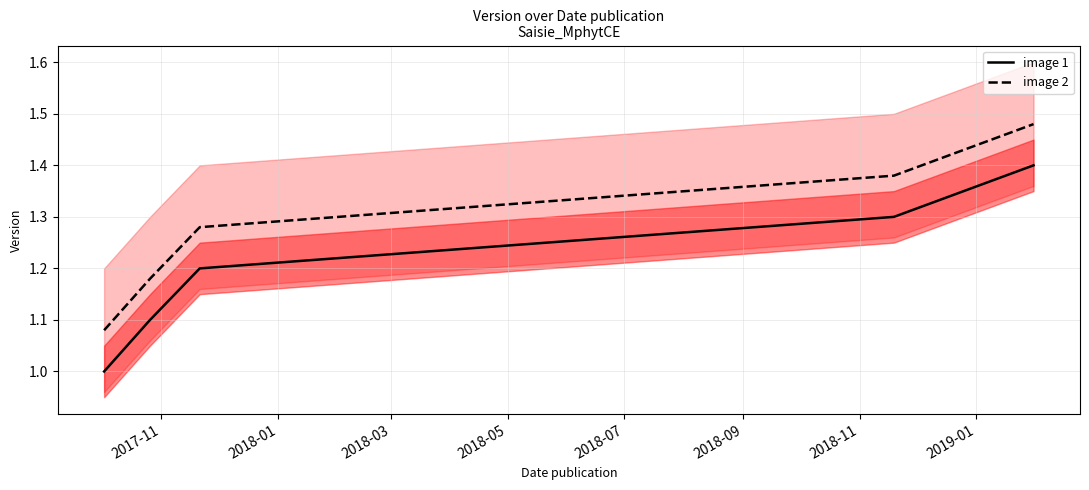

Rank the series by their average value, from lowest to highest.

image 1, image 2